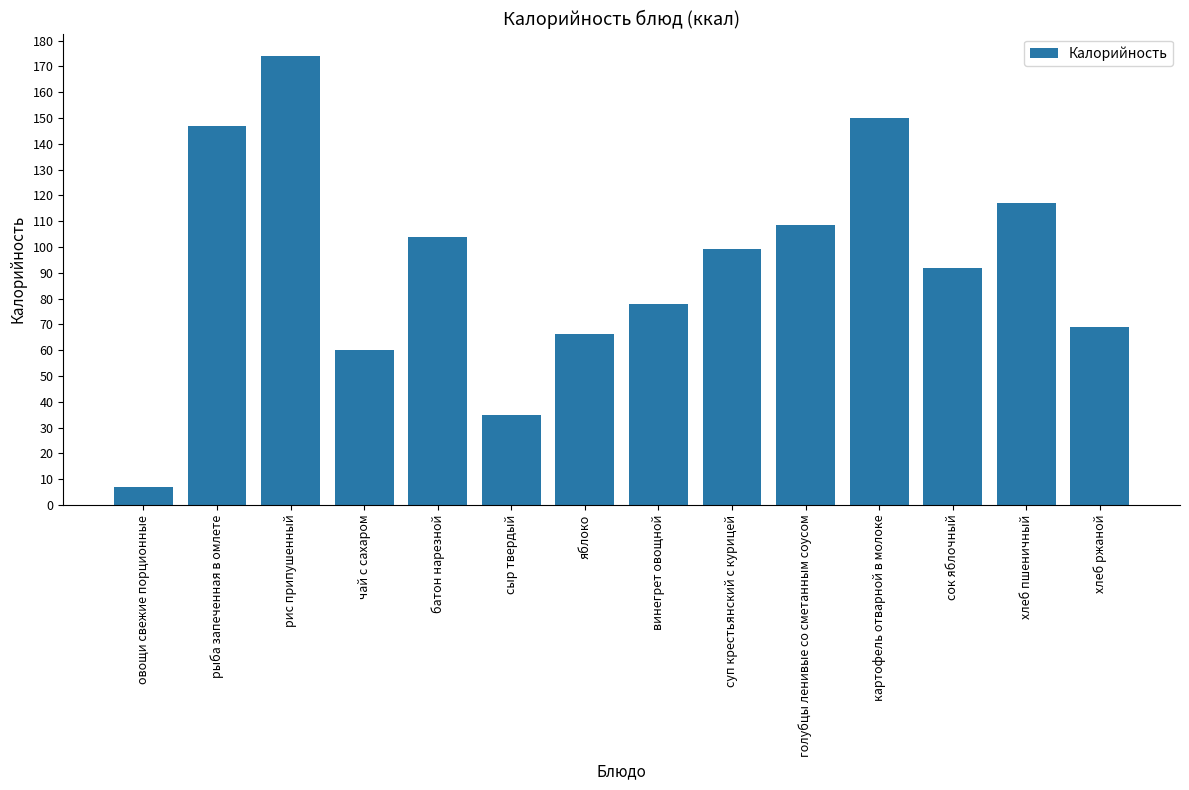

What is the label of the 13th bar from the right?

рыба запеченная в омлете